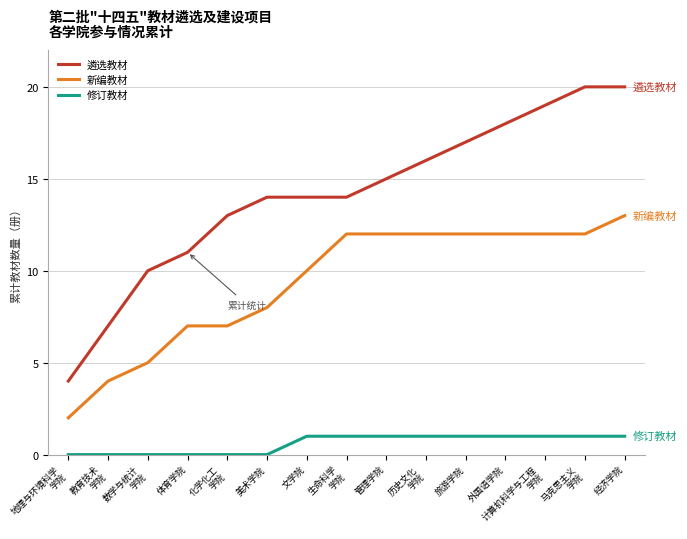

What is the difference between the 新编教材 values at 教育技术
学院 and 地理与环境科学
学院?

2